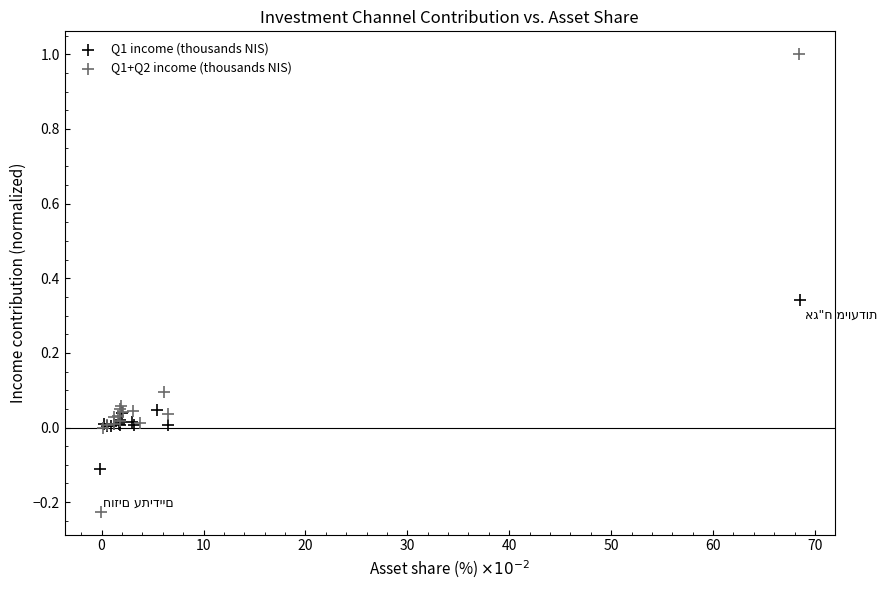

Which series has the largest Y range (max minus min)?

Q1+Q2 income (thousands NIS)